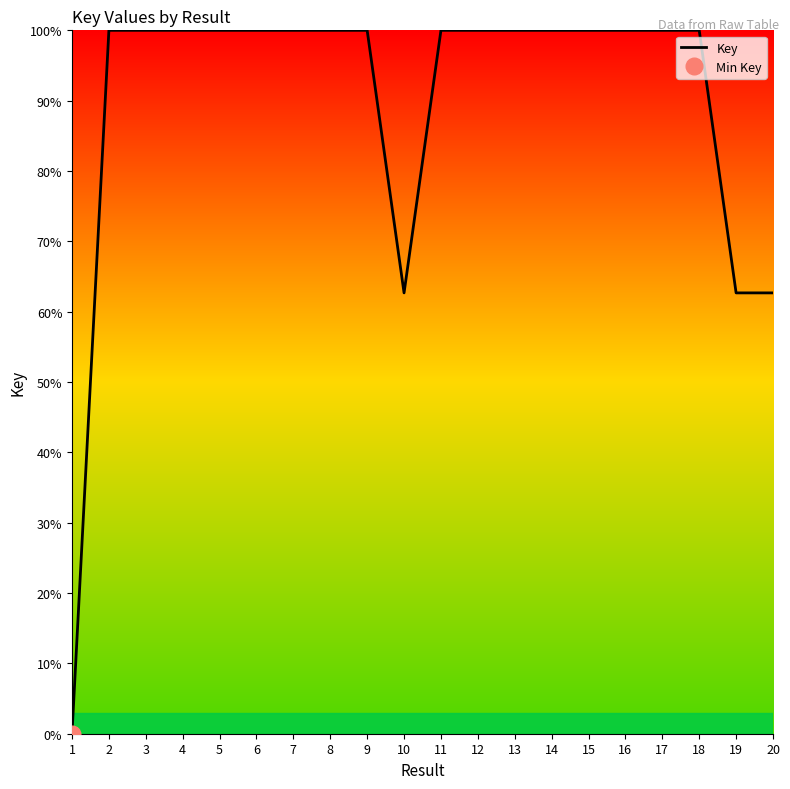

How many distinct data groups are displayed?

1